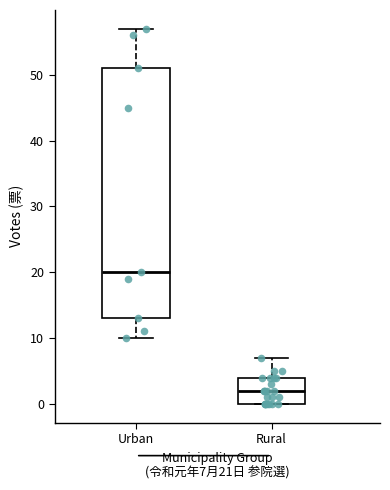

Reading left to right, transcribe this box plot: for each box, give where its median line is, the range the box spans, and where its two whiskers end, as read against the y-axis. The values are not printed on the chart, so give them approximately, as read against the axis.

Urban: median 20, box 13 to 51, whiskers 10 to 57
Rural: median 2, box 0 to 4, whiskers 0 to 7